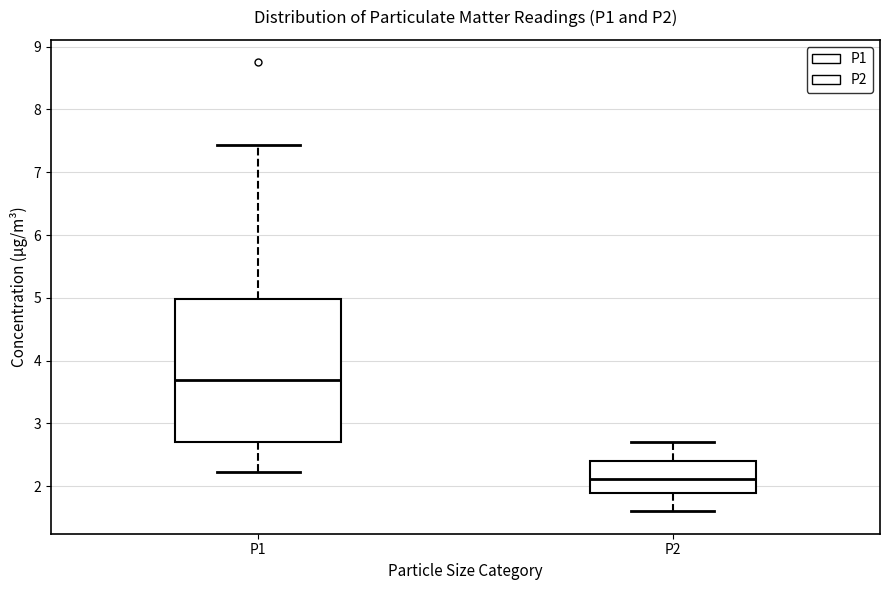

Reading left to right, transcribe this box plot: for each box, give where its median line is, the range the box spans, and where its two whiskers end, as read against the y-axis. The values are not printed on the chart, so give them approximately, as read against the axis.

P1: median 3.7, box 2.7 to 5.0, whiskers 2.2 to 7.4
P2: median 2.1, box 1.9 to 2.4, whiskers 1.6 to 2.7